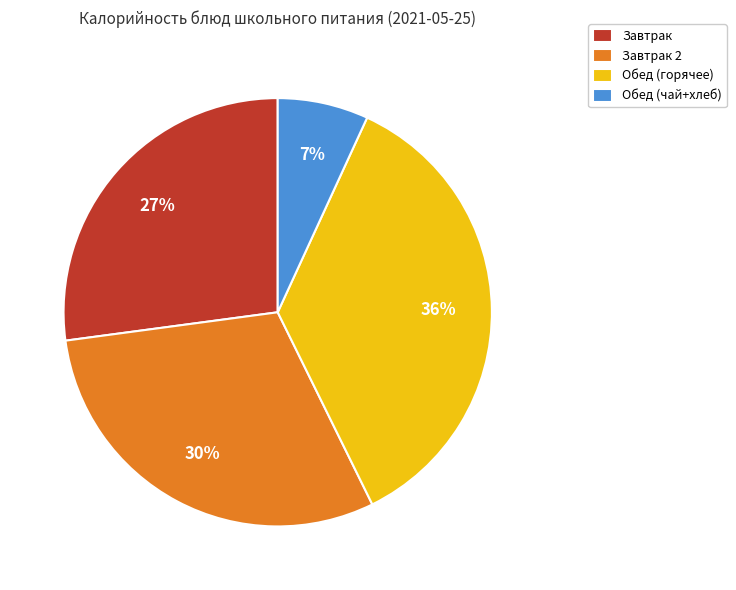

To the nearest percent, what is the difference between the largest and smallest slice percentages?

29%